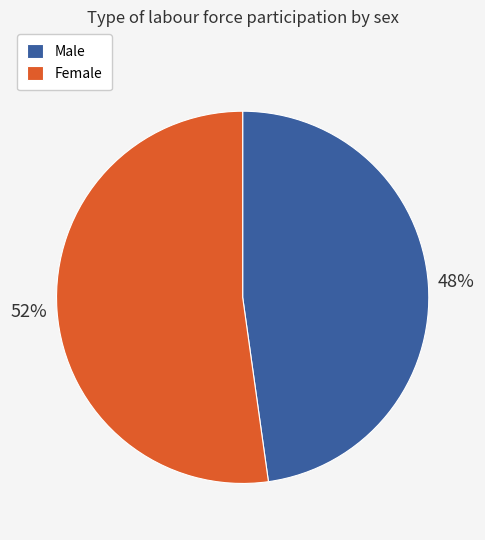

Does any single category account for the majority?

Yes